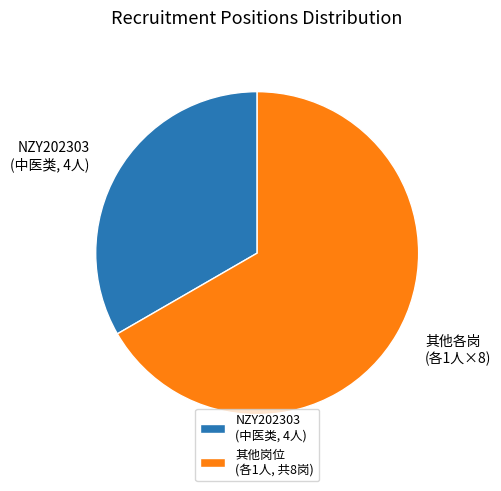

Which category has the biggest portion of the pie?

其他岗位 (各1人, 共8岗)